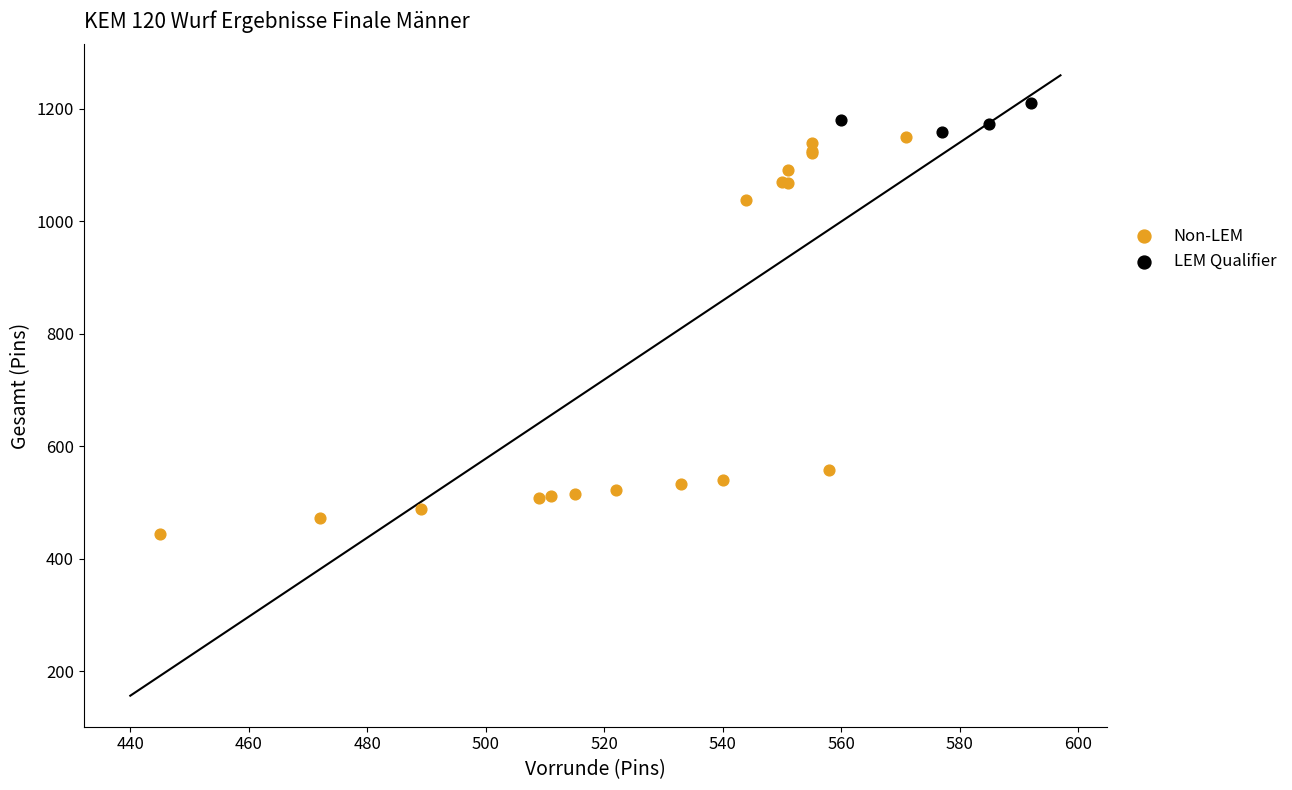

Which series has the largest Y range (max minus min)?

Non-LEM